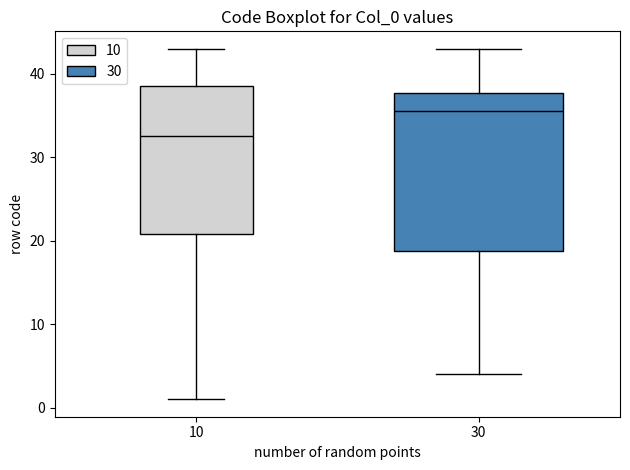

Which box's median line is the highest?

30